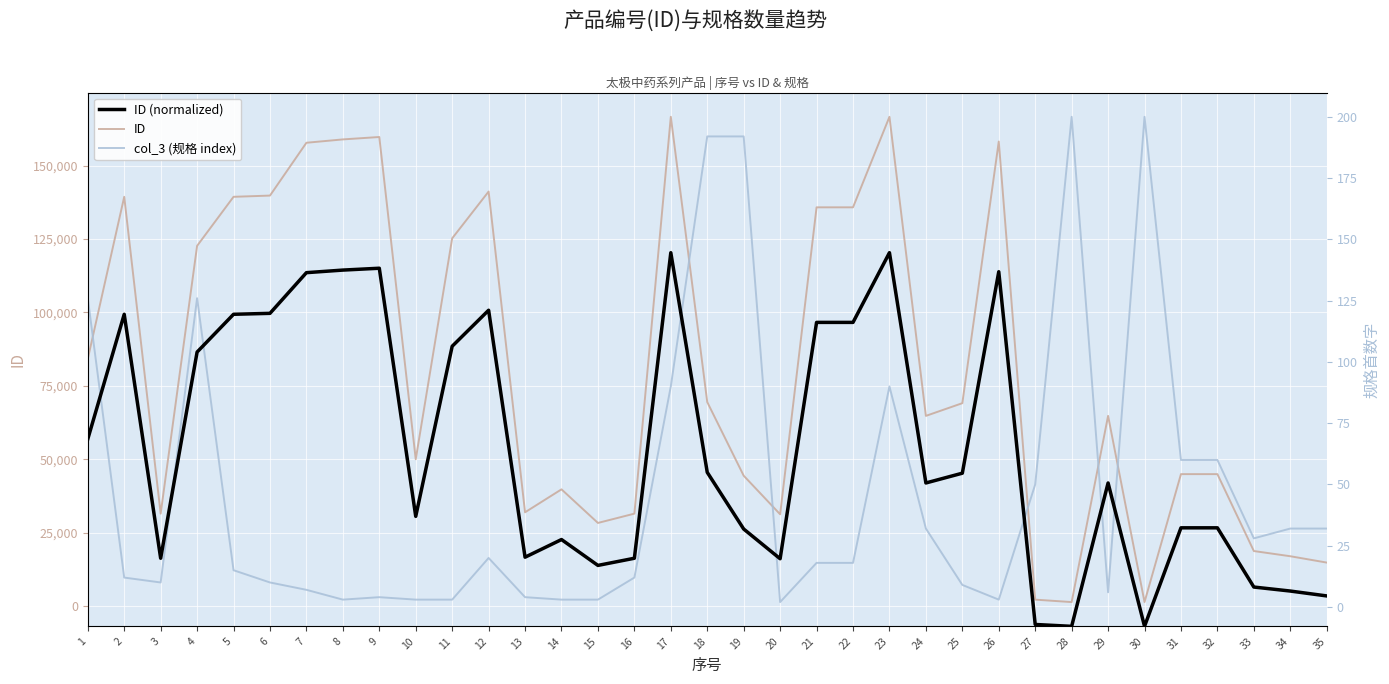

At how many categories does at least one series exceed 84147?

15